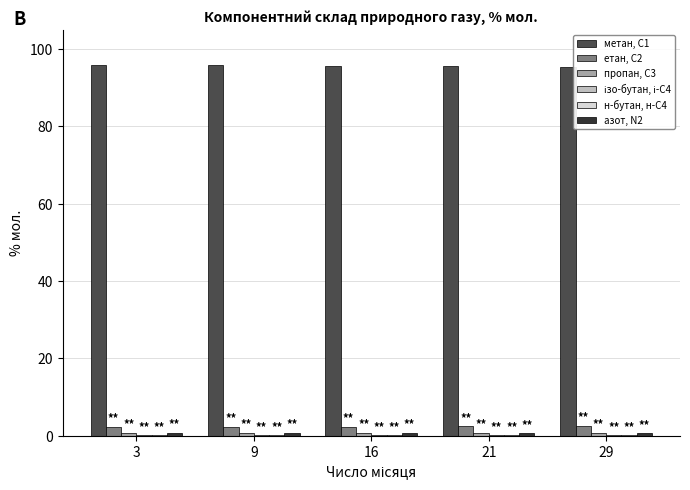

Reading left to right, extract all data points from this chart.

метан, С1: 3=95.8	9=95.8	16=95.7	21=95.6	29=95.5
етан, С2: 3=2.3	9=2.3	16=2.3	21=2.4	29=2.5
пропан, С3: 3=0.7	9=0.7	16=0.8	21=0.8	29=0.8
ізо-бутан, і-С4: 3=0.1	9=0.1	16=0.1	21=0.1	29=0.1
н-бутан, н-С4: 3=0.1	9=0.1	16=0.1	21=0.1	29=0.1
азот, N2: 3=0.7	9=0.7	16=0.7	21=0.7	29=0.6